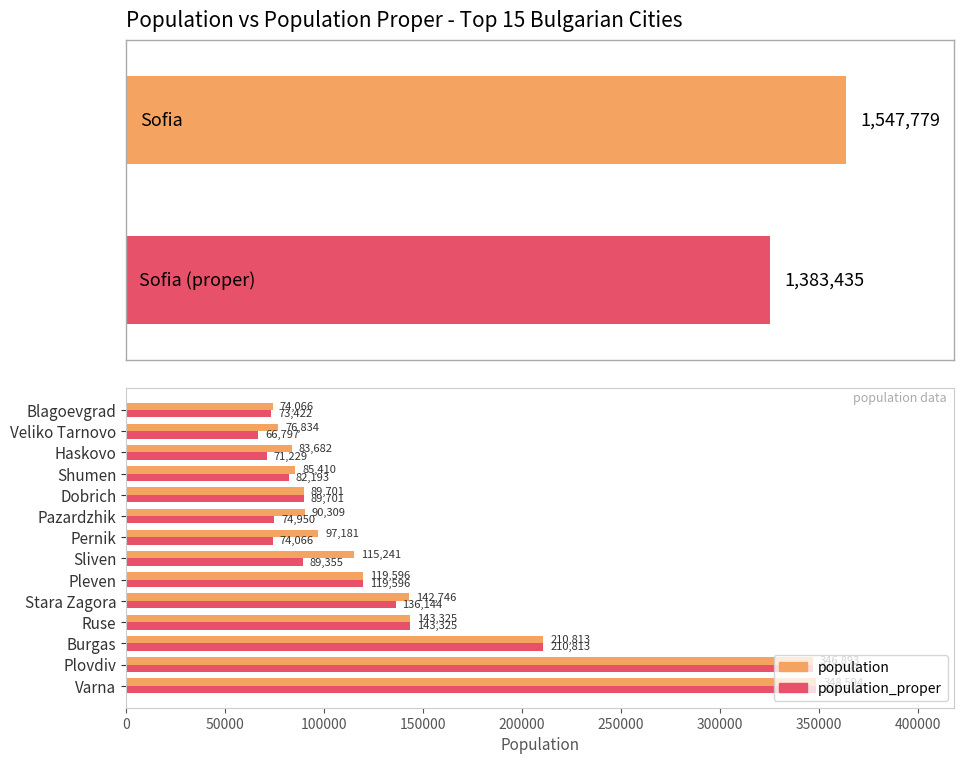

What is the total value across all series at Haskovo?

154911